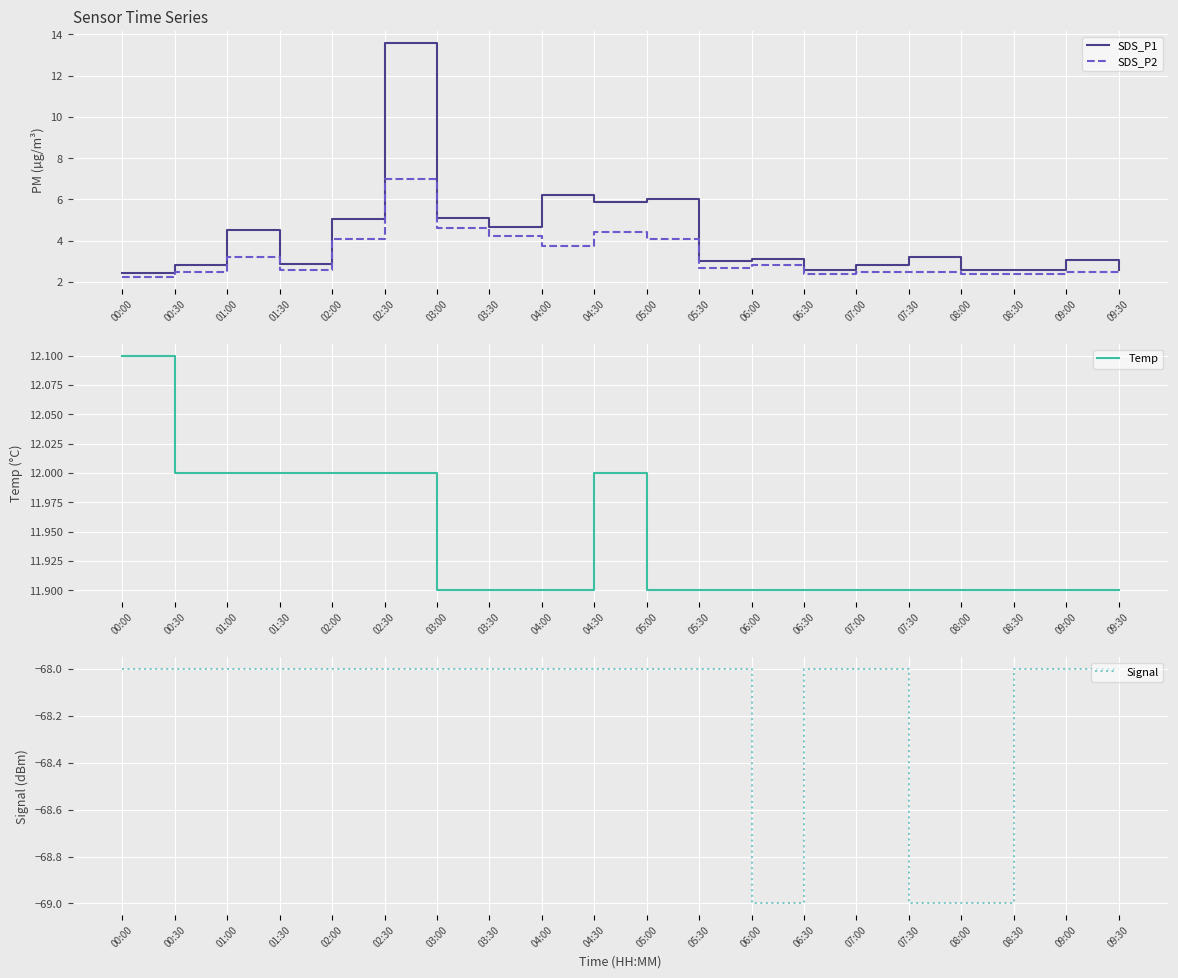

Is the value of SDS_P2 at 01:30 greater than the value of SDS_P1 at 01:00?

No